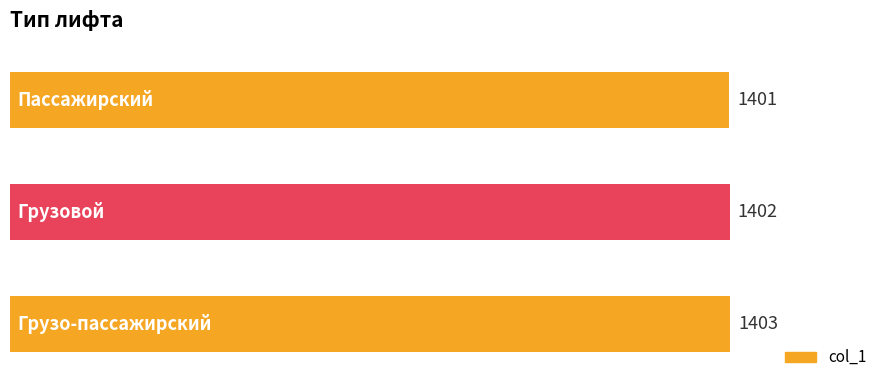

What is the average value?

1402